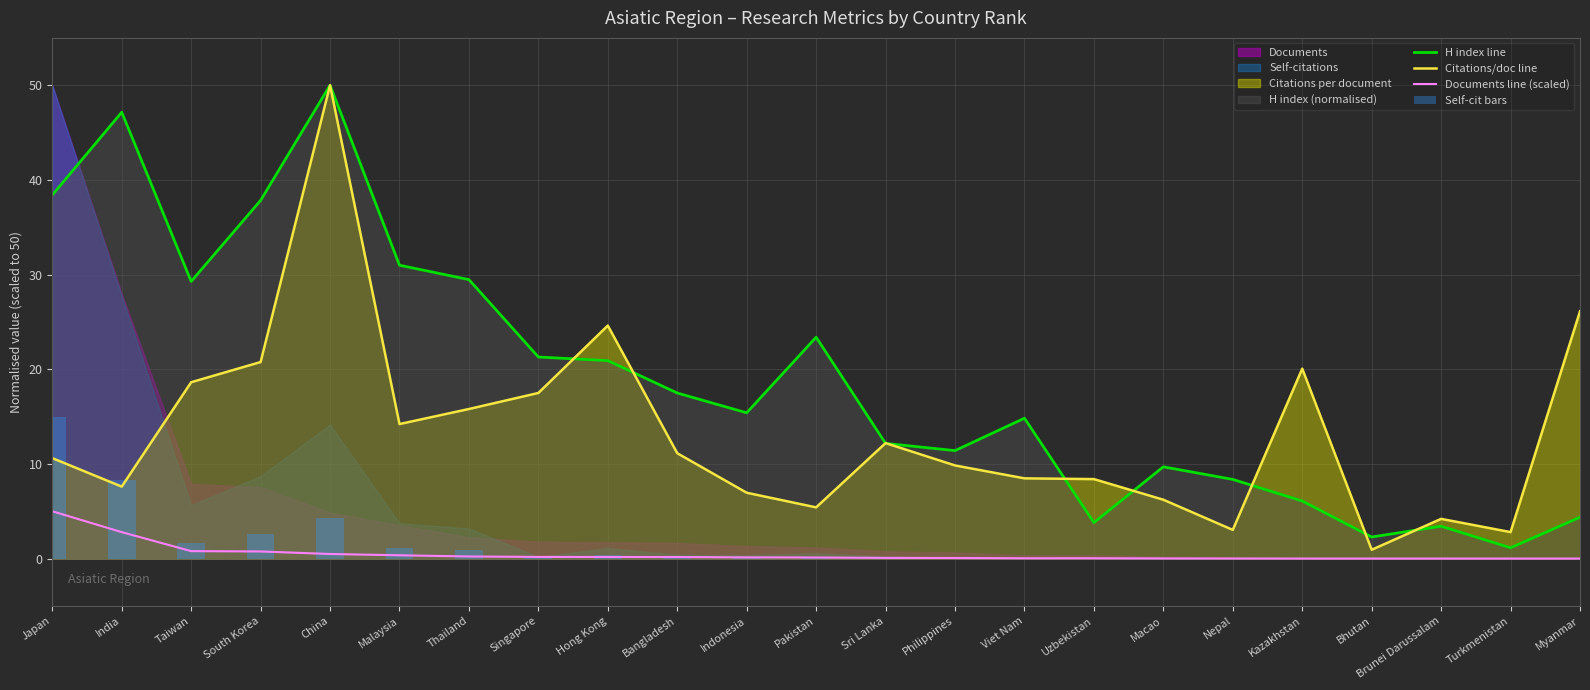

Is the value of Documents line (scaled) at Bhutan greater than the value of H index line at Kazakhstan?

No